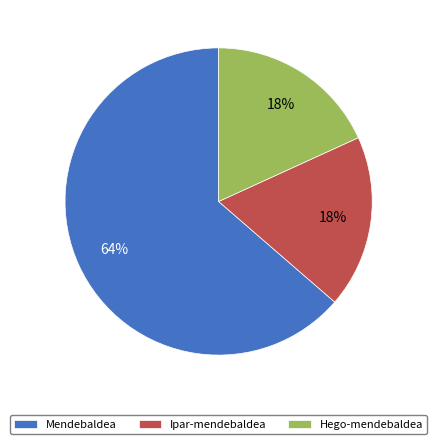

The Mendebaldea slice represents 64% of the pie. True or false?

True